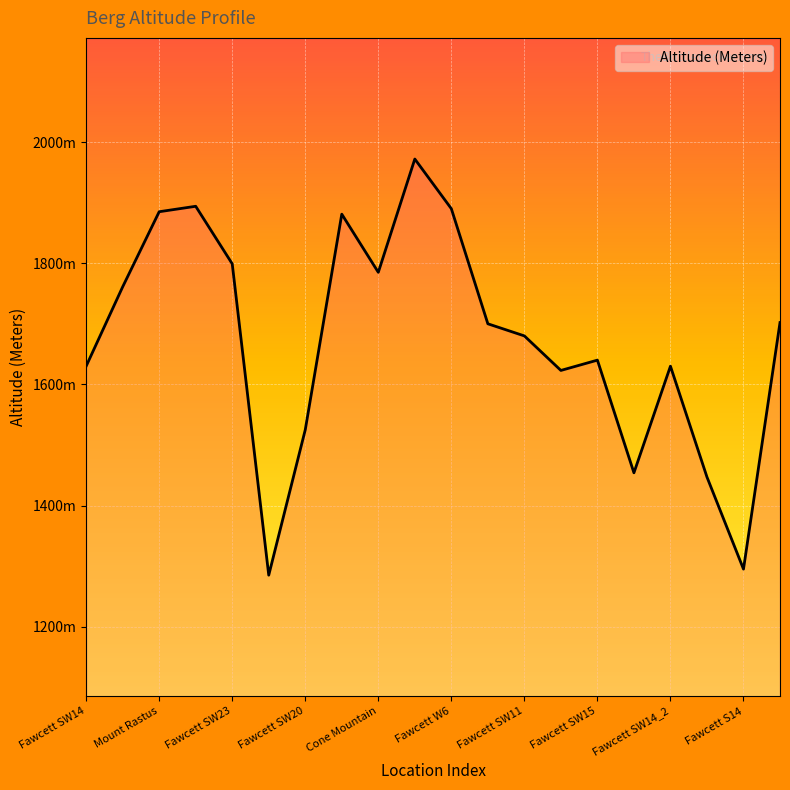

Does the chart have visible grid lines?

Yes